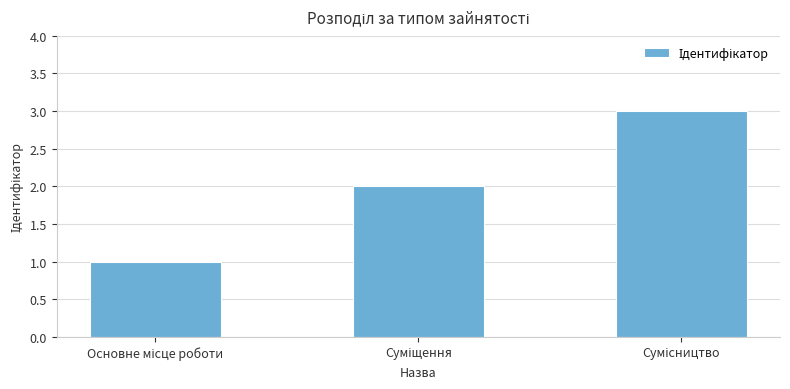

What is the maximum value shown in the chart?

3